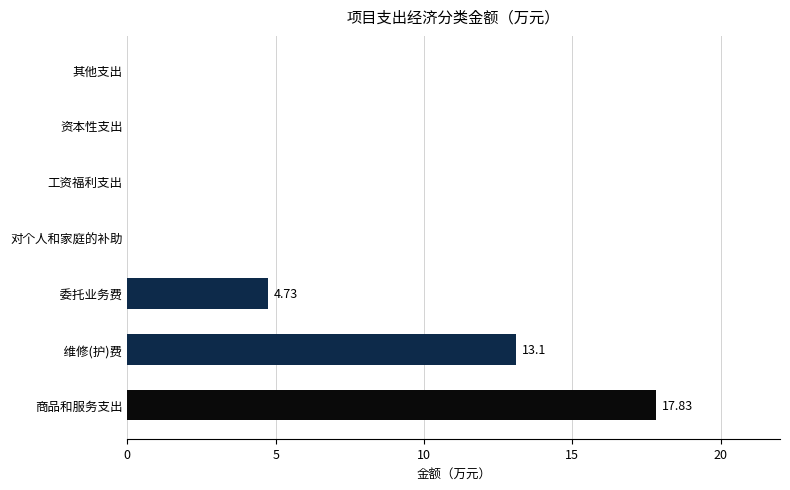

How many data points does each series have?

7